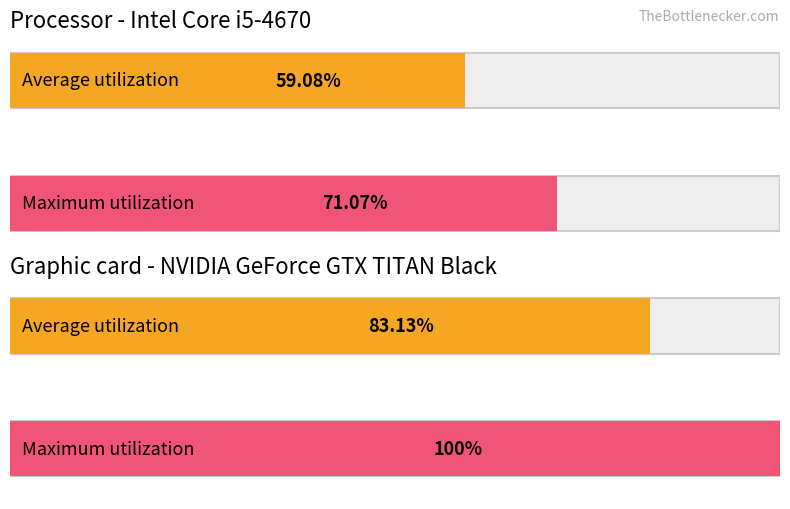

True or false: Average utilization has a value of 8 at I.

False